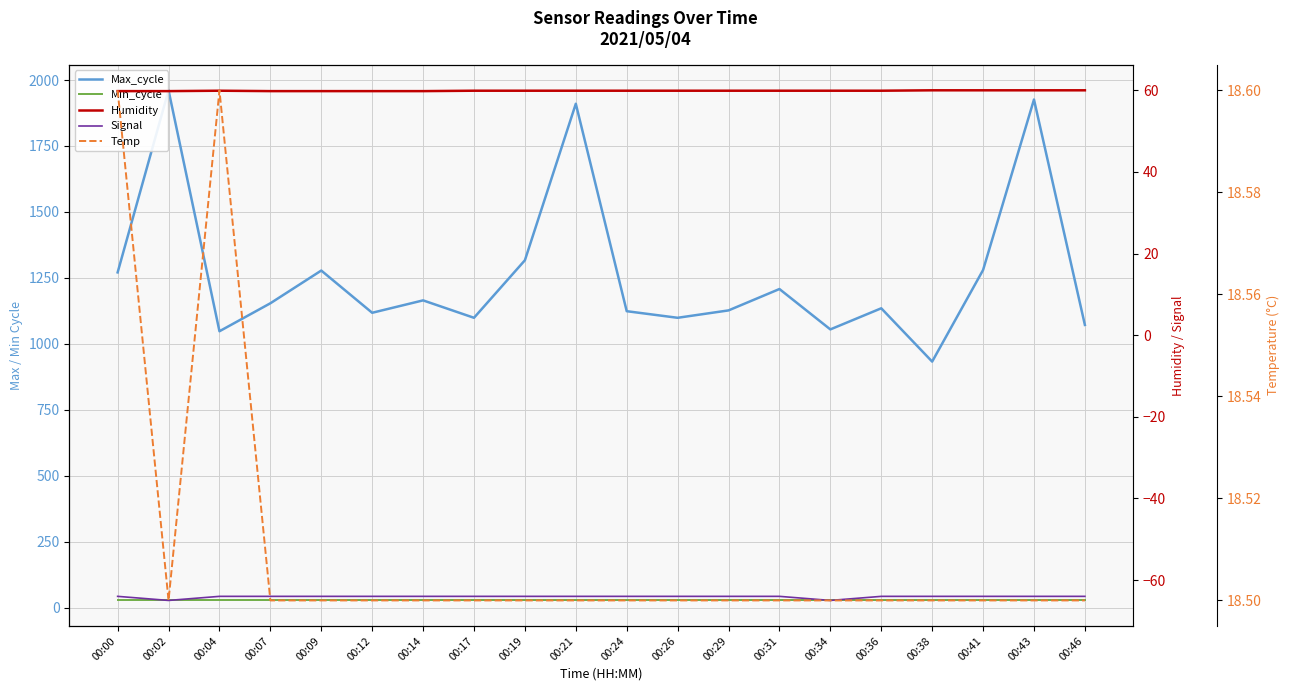

Where is Humidity nearest to the value 59?

00:00